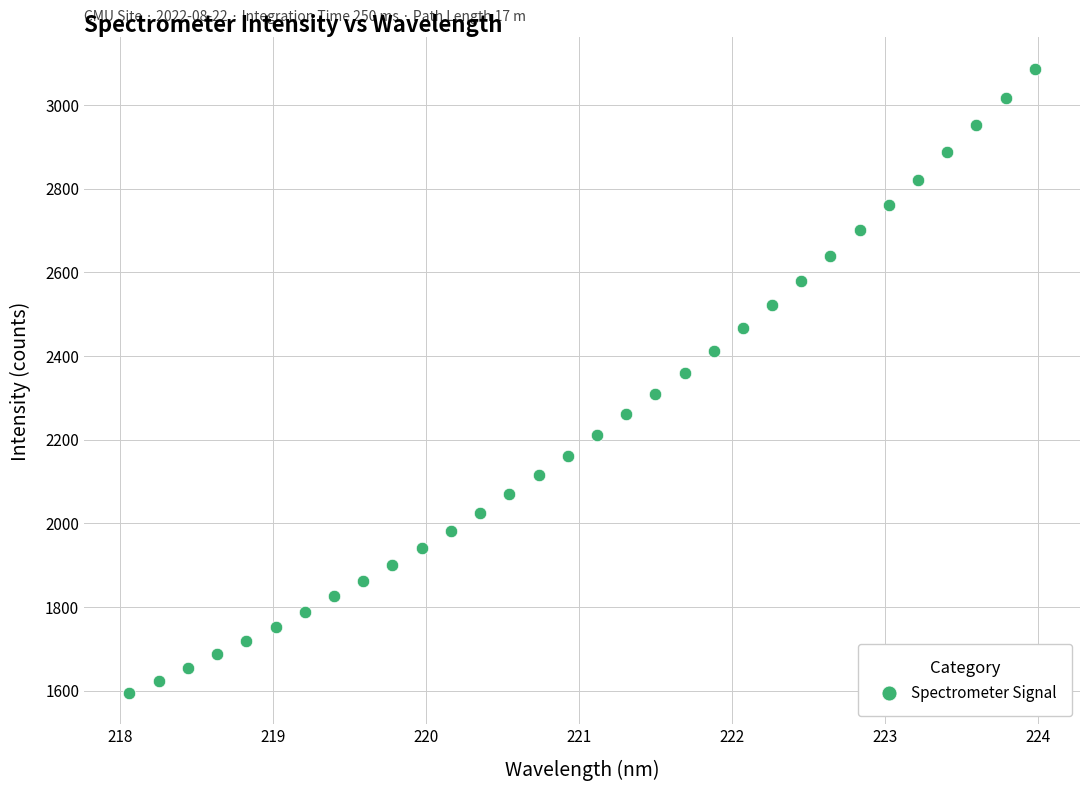

What is the range of X values (max minus min)?

5.9